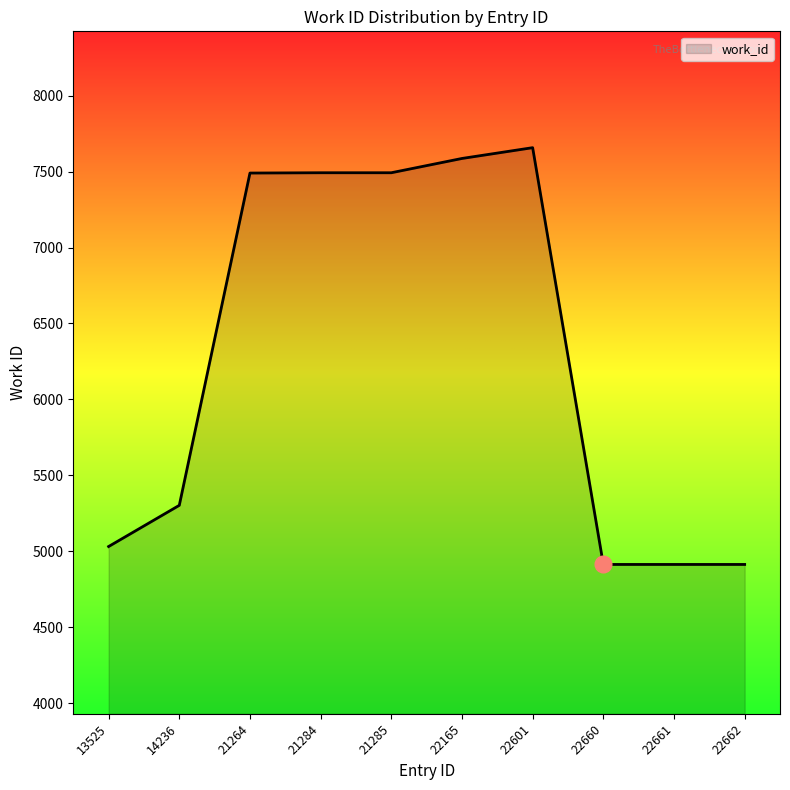

Where is the data nearest to the value 6285?

14236